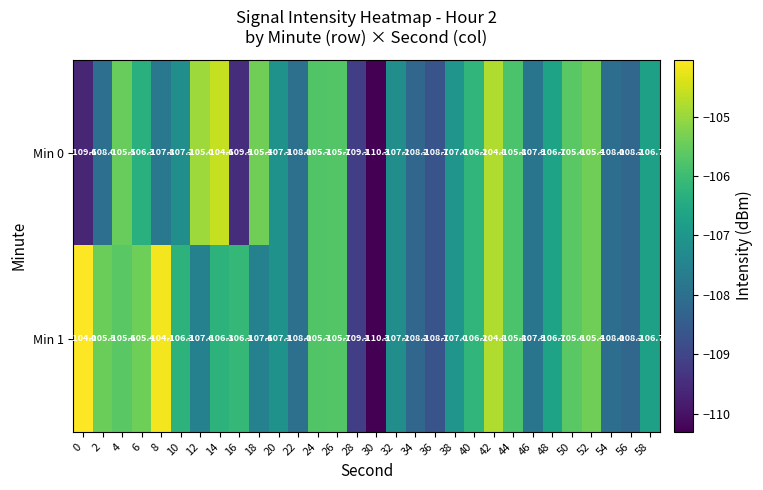

At which category is the sum across all series the highest?

42